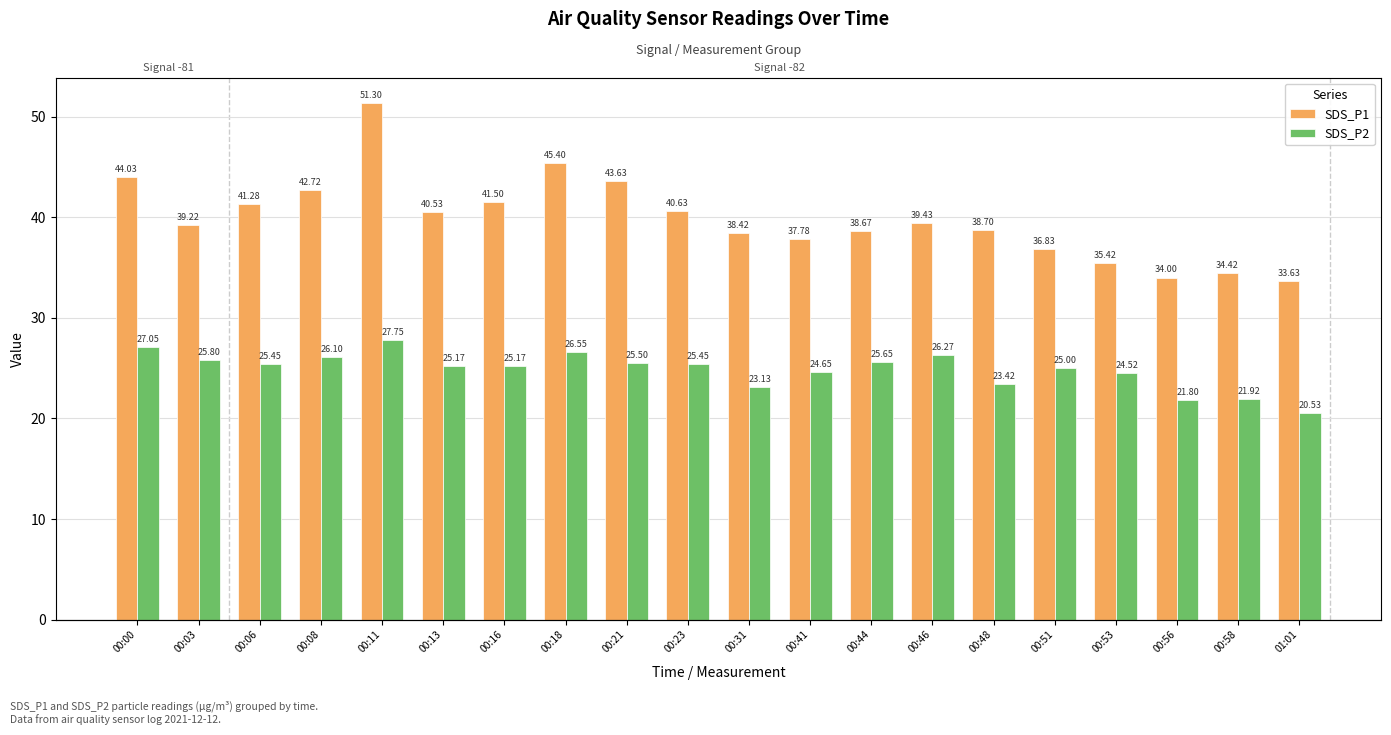

What is the label of the 16th bar from the left?

00:51